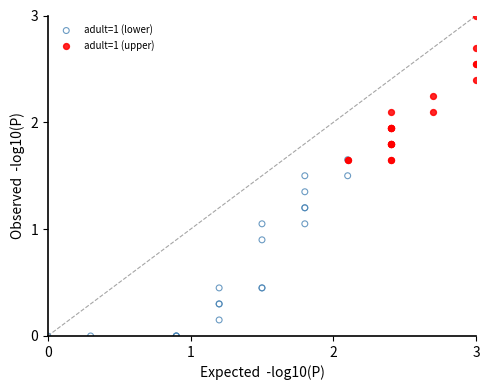

Which series has the widest spread of Y values?

adult=1 (lower)